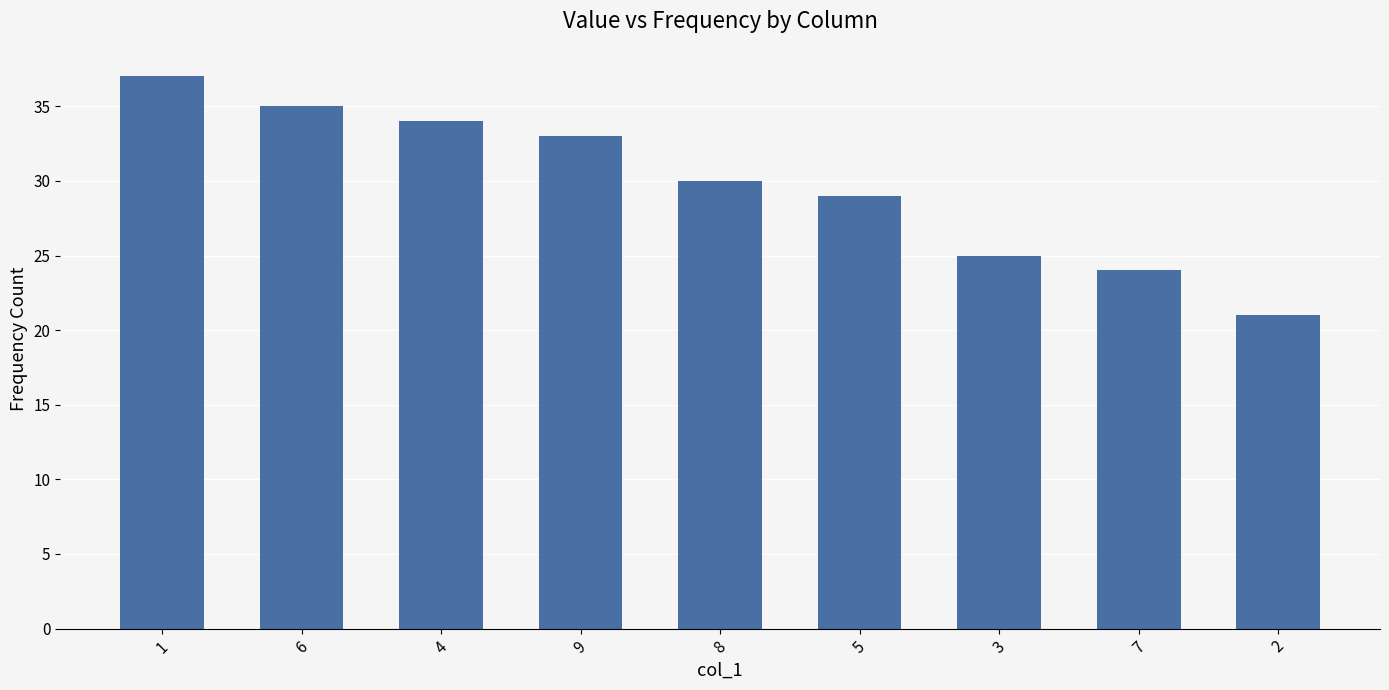

Approximately how many times larger is the value at 3 compared to 4?

0.7